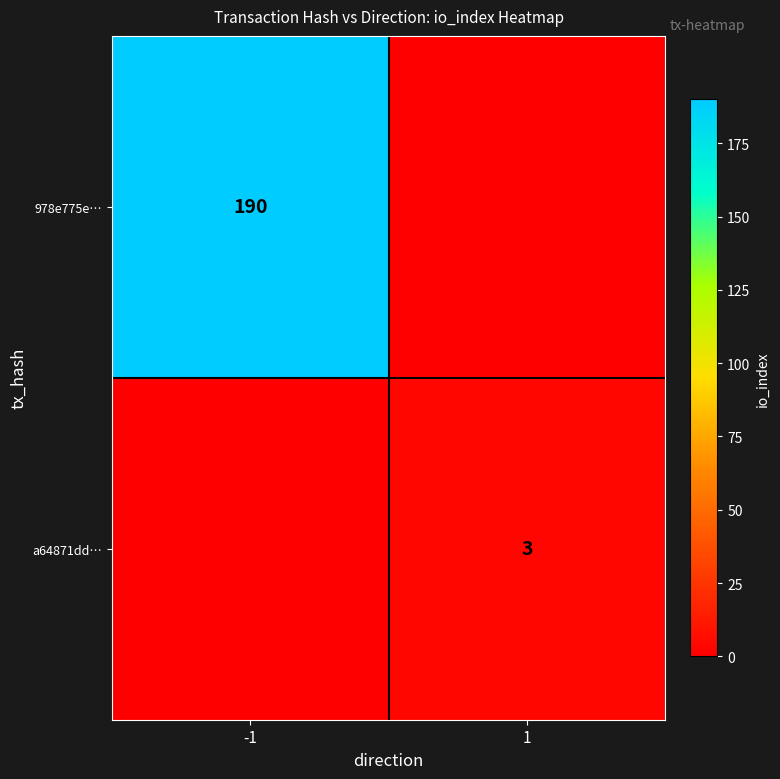

Is it true that 978e775e… equals 190 at -1?

True